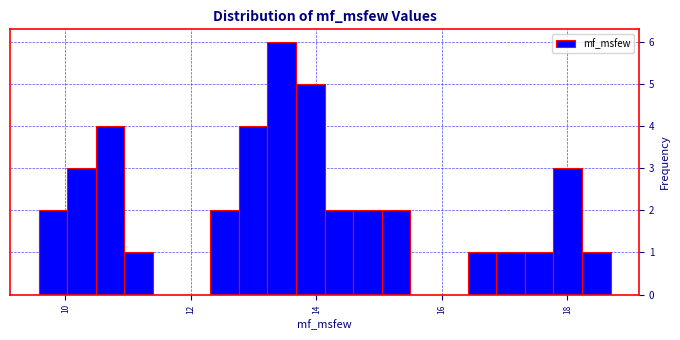

Read against the x-axis, roughly where is the centre of the tallest bar?

13.4